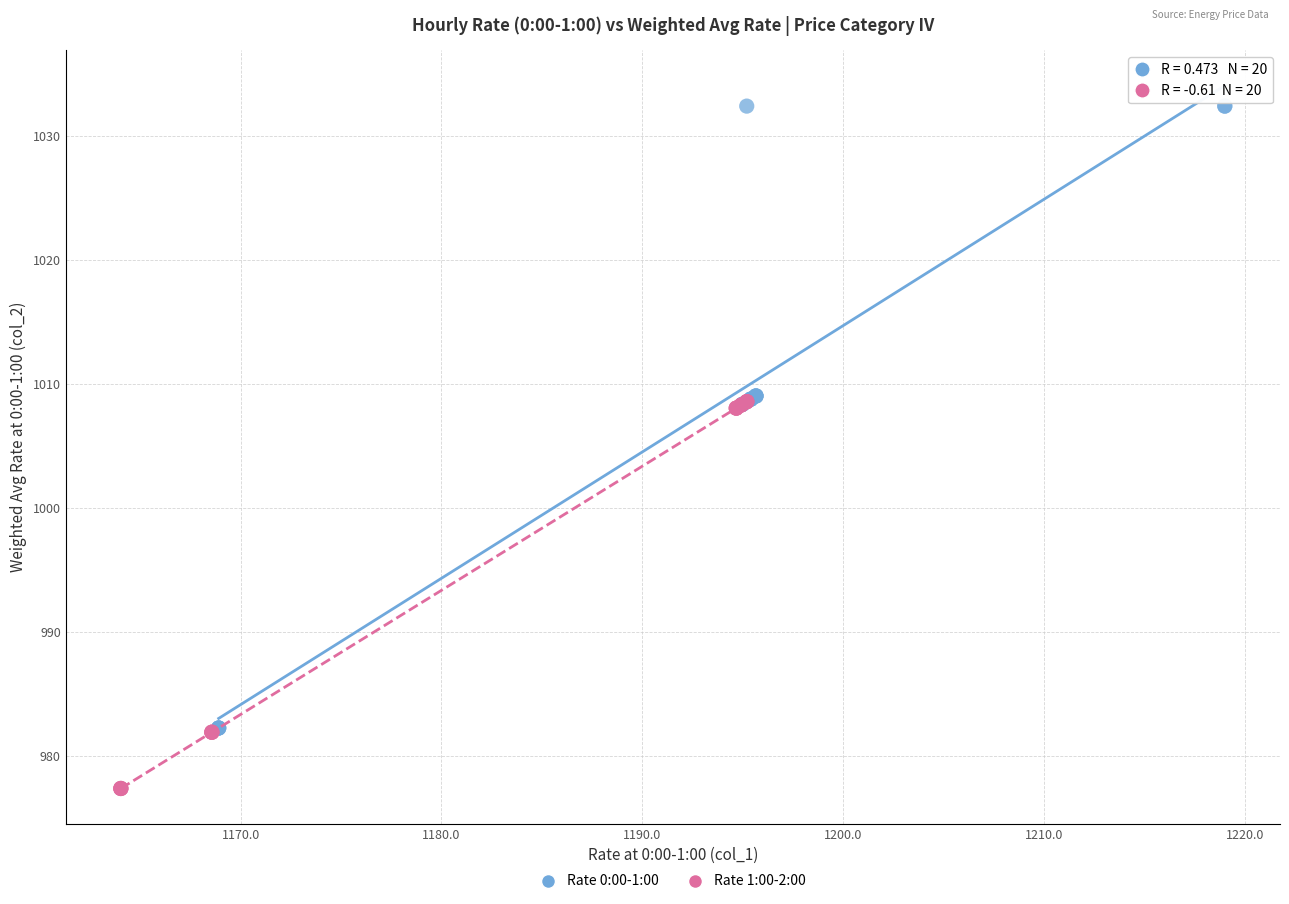

Which series has the largest Y range (max minus min)?

Rate 0:00-1:00